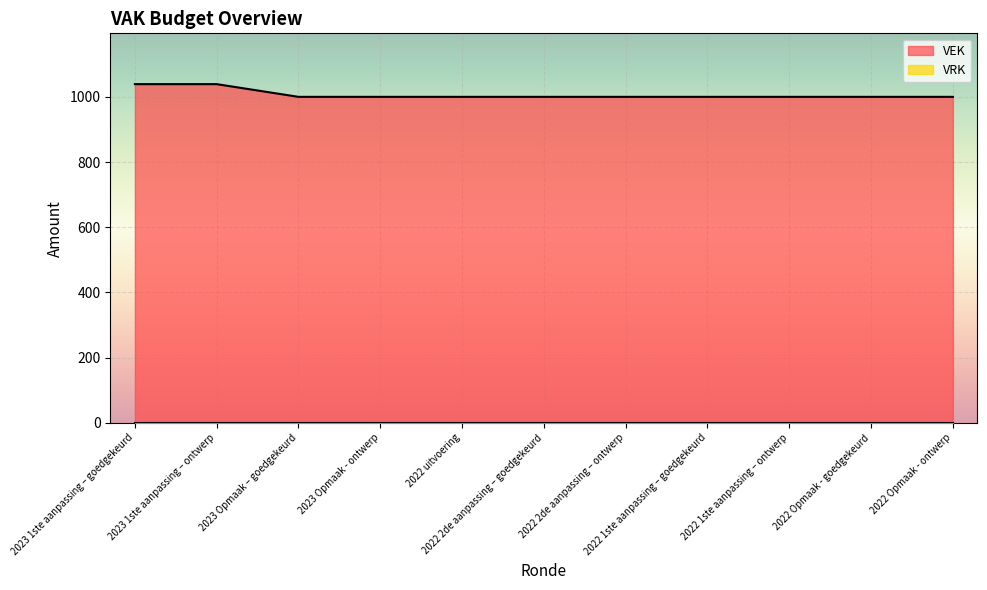

What is the label of the 3rd point from the left?

2023 Opmaak – goedgekeurd